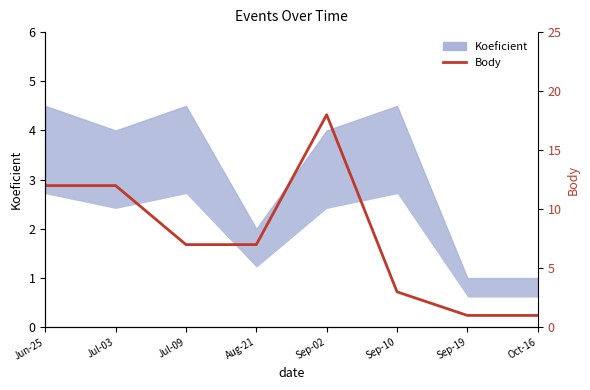

What is the label of the 7th point from the right?

Jul-03